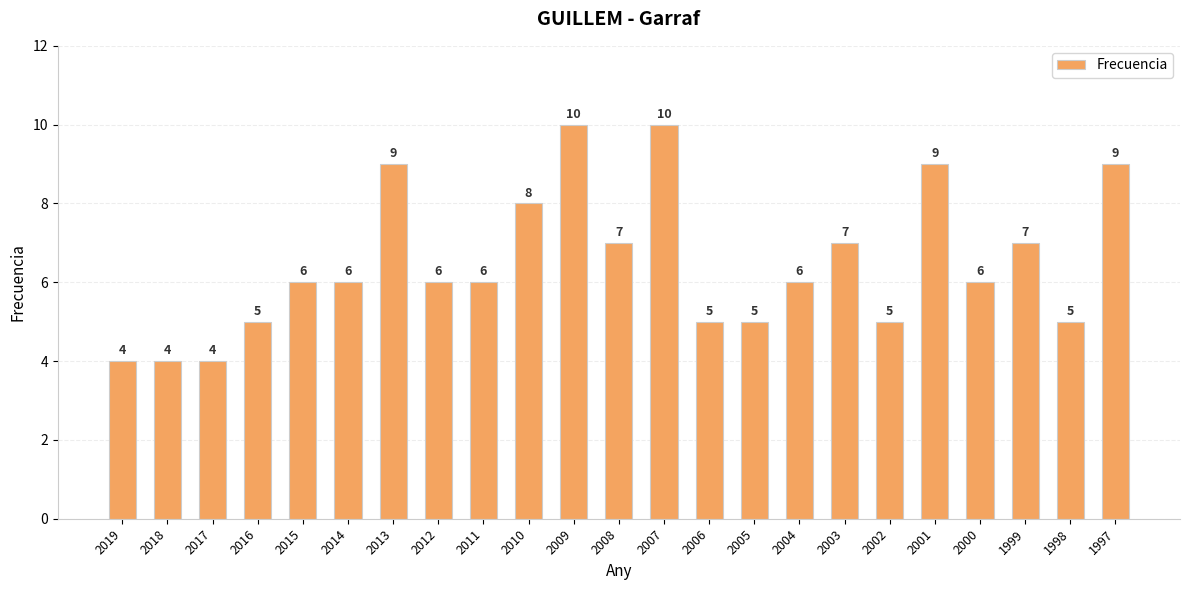

What is the maximum value shown in the chart?

10